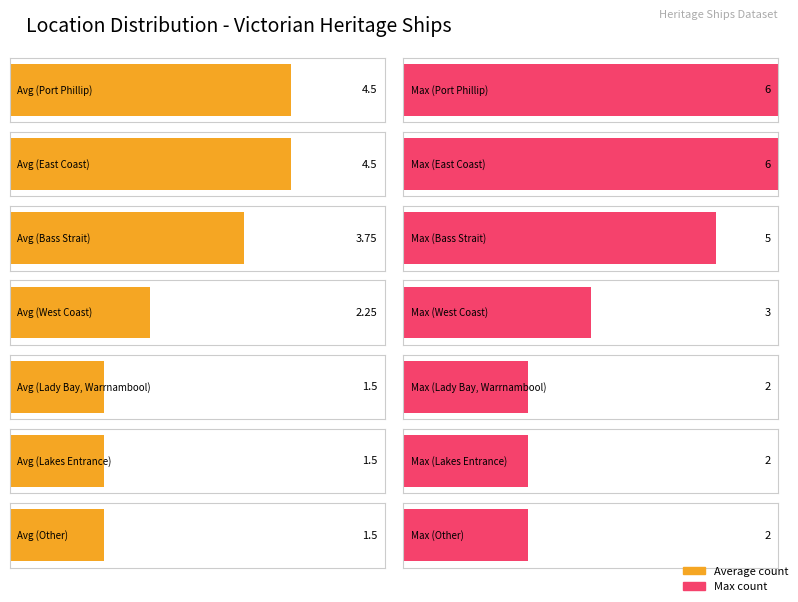

List the labels in order of value, smallest first.

Lady Bay, Warrnambool, Lakes Entrance, Other, West Coast, Bass Strait, Port Phillip, East Coast